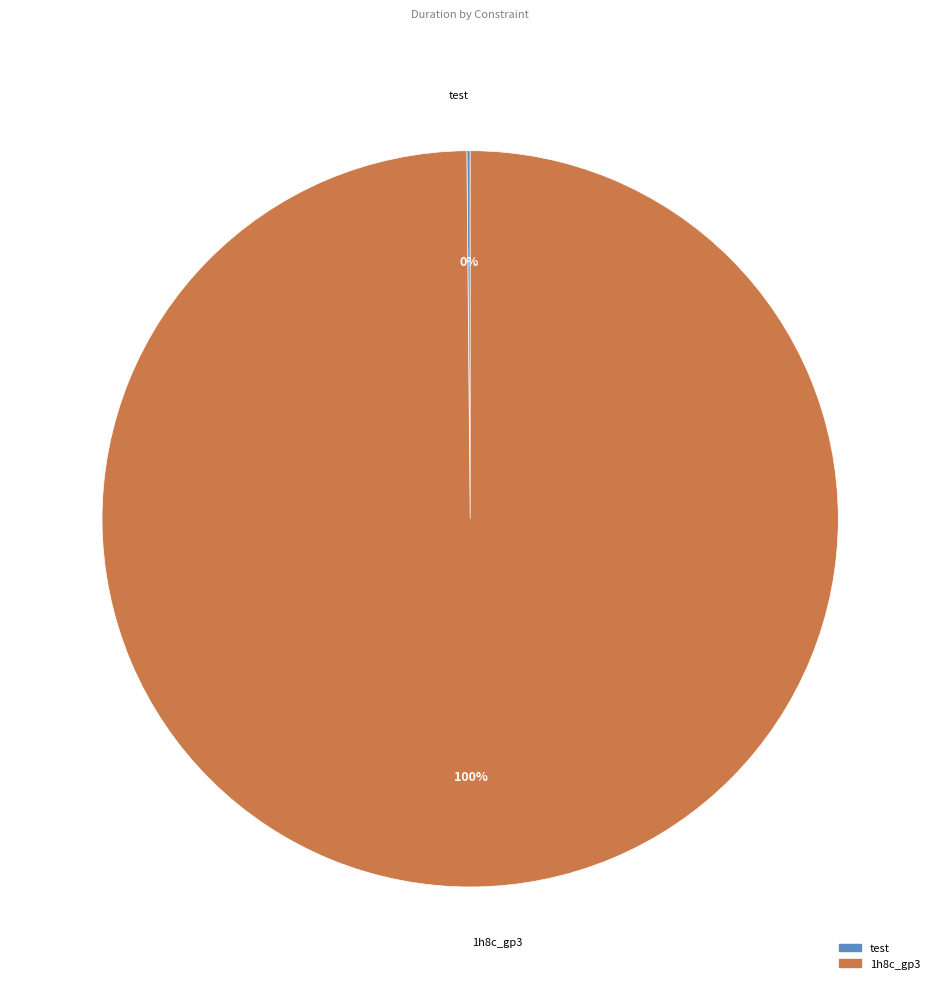

To the nearest percent, what is the difference between the largest and smallest slice percentages?

100%